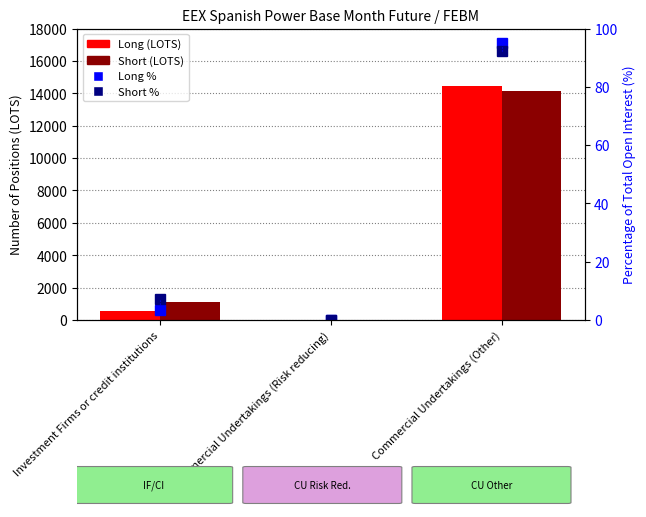

Is it true that Short (LOTS) equals 14151.7 at Commercial Undertakings (Other)?

True